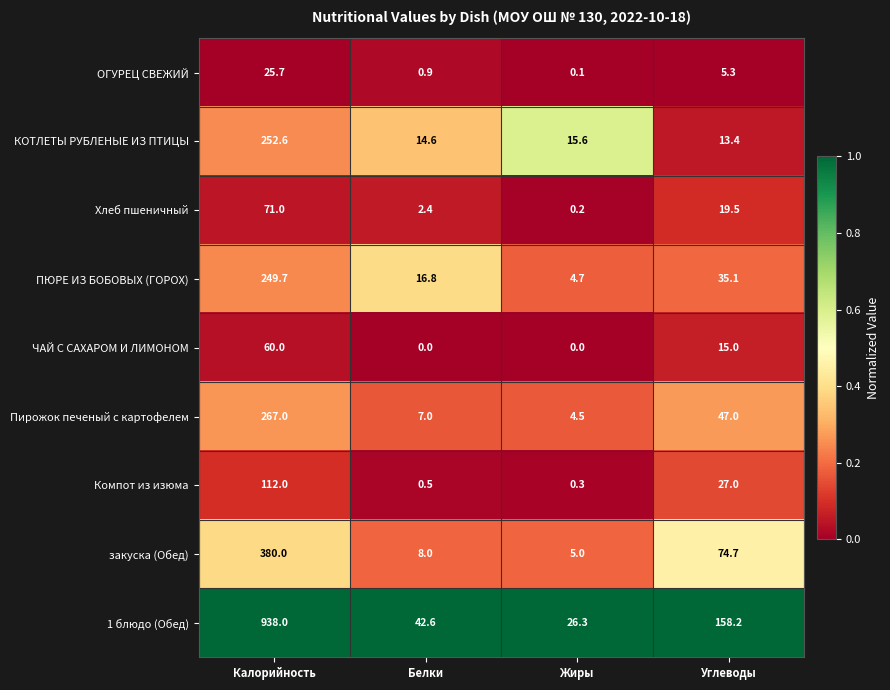

At how many categories does at least one series exceed 0?

4